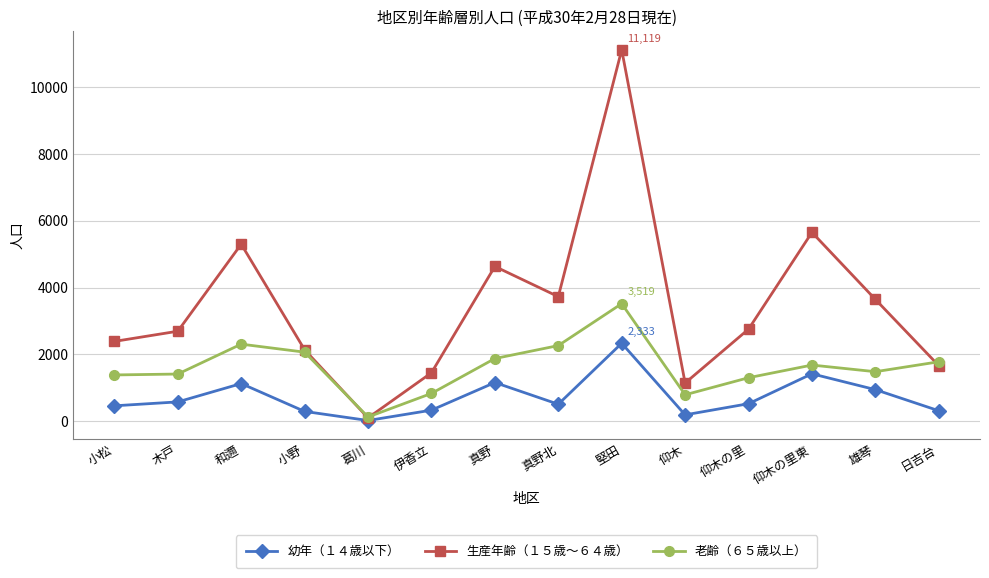

What are all the series names shown in the legend?

幼年（１４歳以下）, 生産年齢（１５歳～６４歳）, 老齢（６５歳以上）